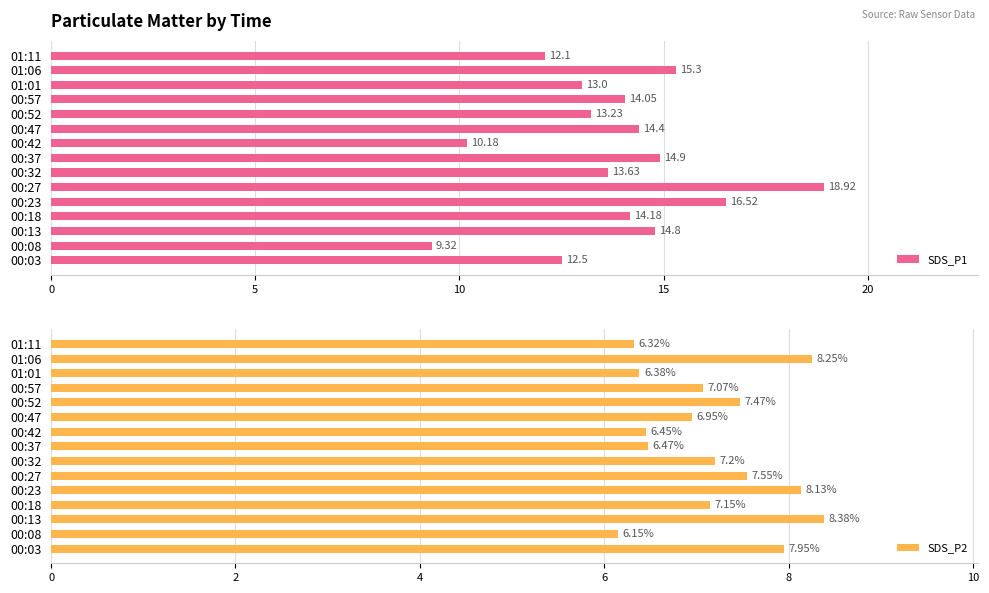

What is the difference between the maximum and minimum values in the SDS_P1 series?

9.6